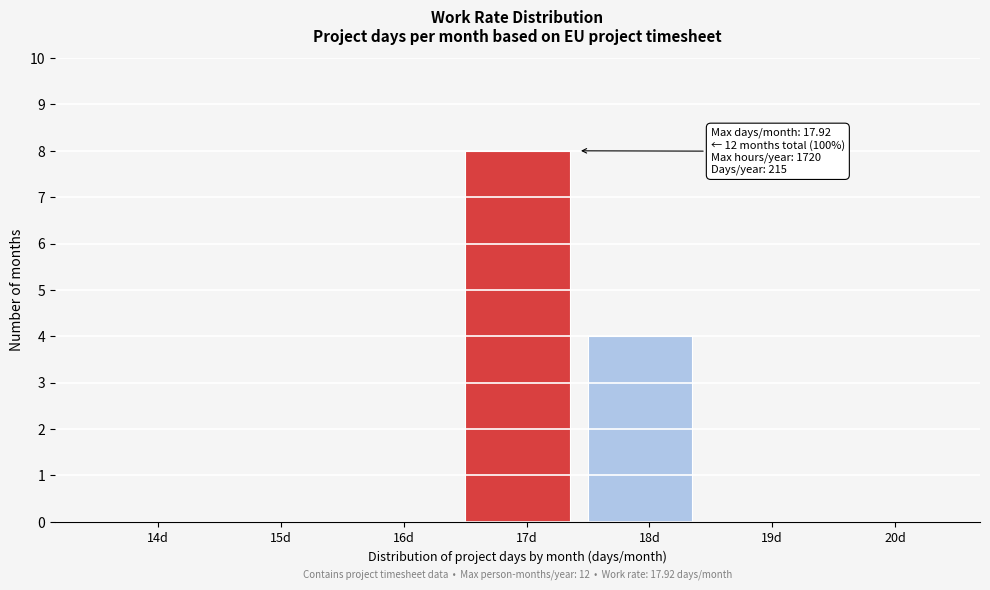

Reading left to right, extract all data points from this chart.

14d=0	15d=0	16d=0	17d=8	18d=4	19d=0	20d=0